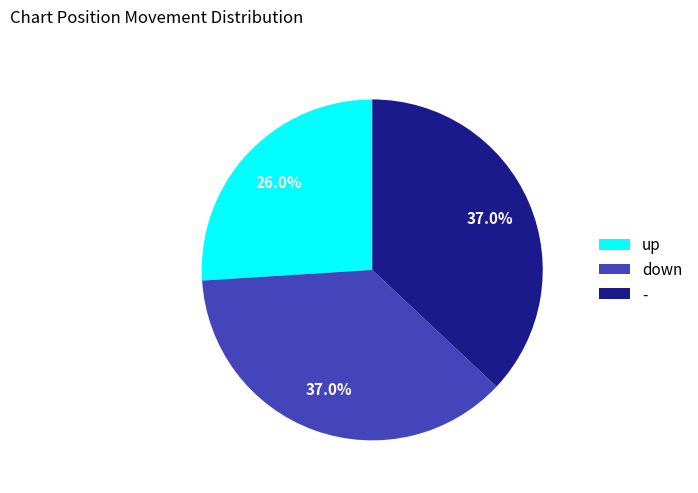

How many segments does this pie chart have?

3